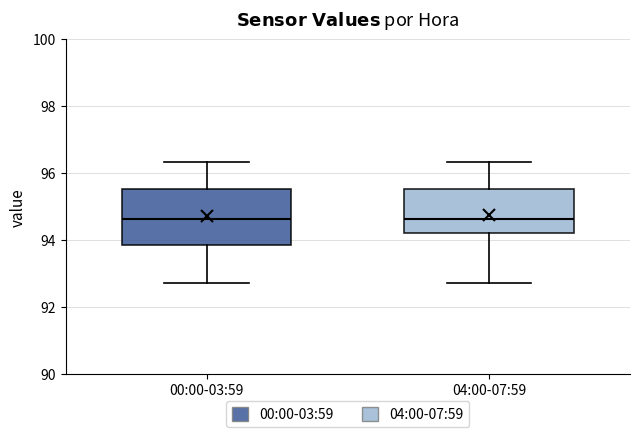

Where does the median line of the box for 04:00-07:59 sit on the y-axis? The values are not printed on the chart, so give them approximately, as read against the axis.

94.6